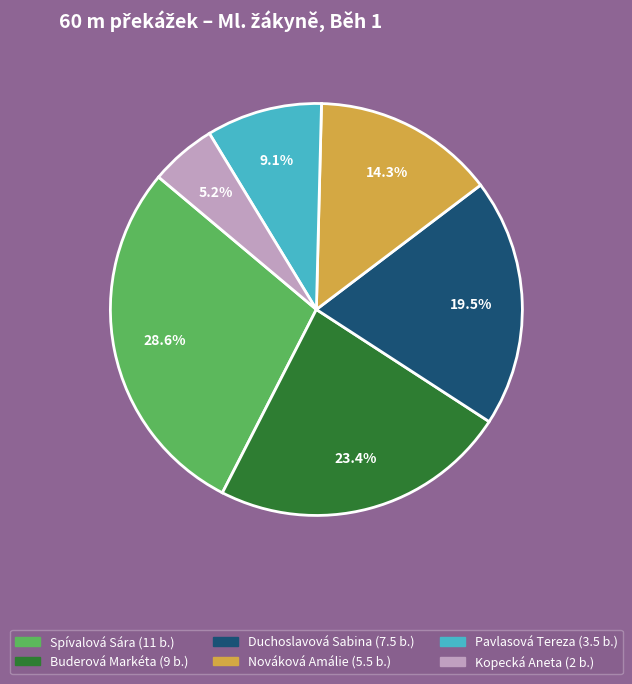

Between Kopecká Aneta and Nováková Amálie, which is larger?

Nováková Amálie